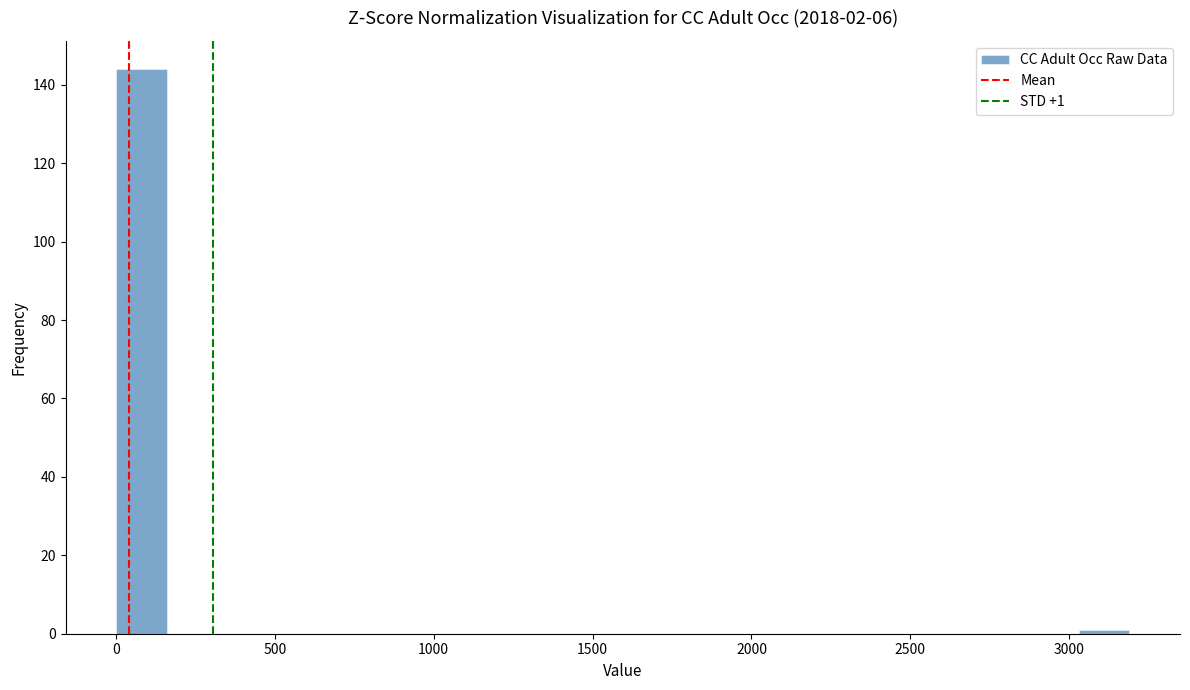

Read against the x-axis, roughly where is the centre of the tallest bar?

100